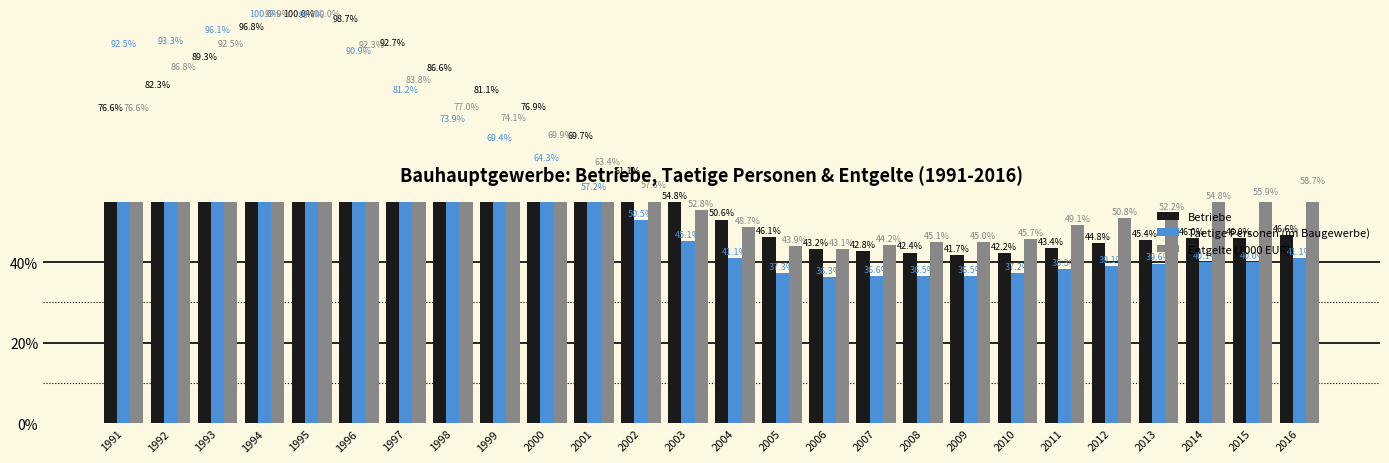

How many distinct data groups are displayed?

3